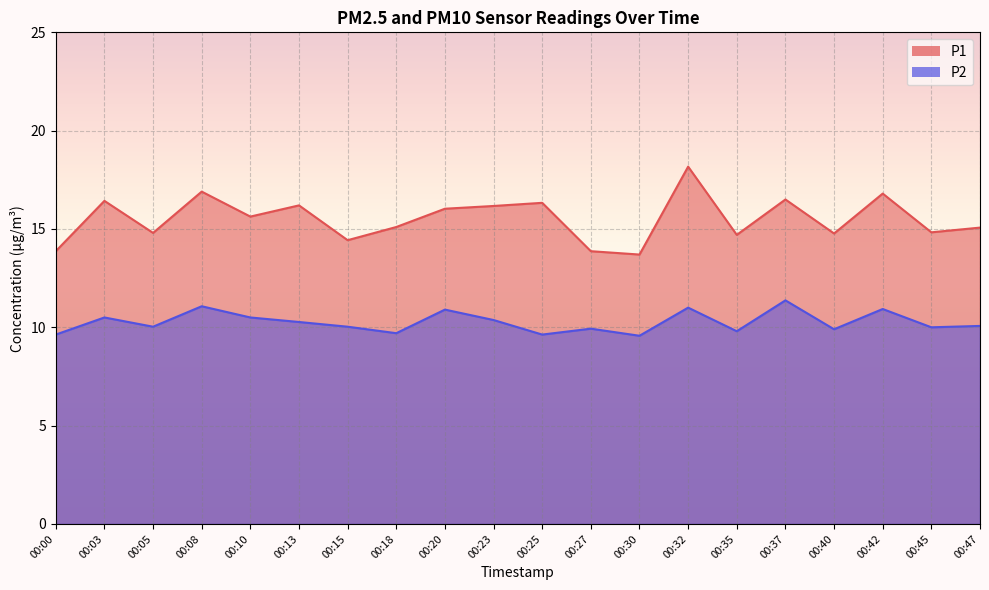

What are all the series names shown in the legend?

P1, P2